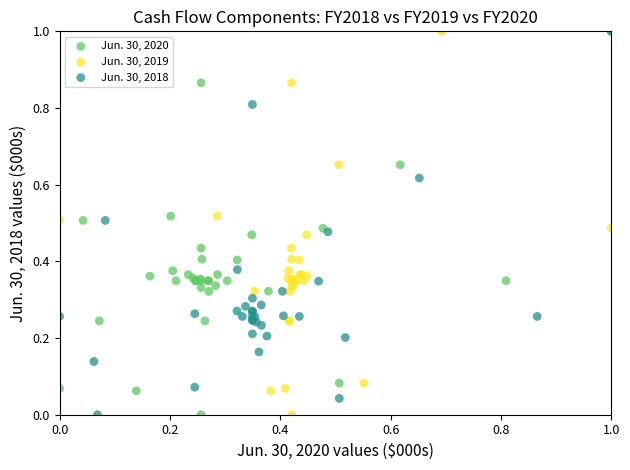

What are all the series names shown in the legend?

Jun. 30, 2020, Jun. 30, 2019, Jun. 30, 2018